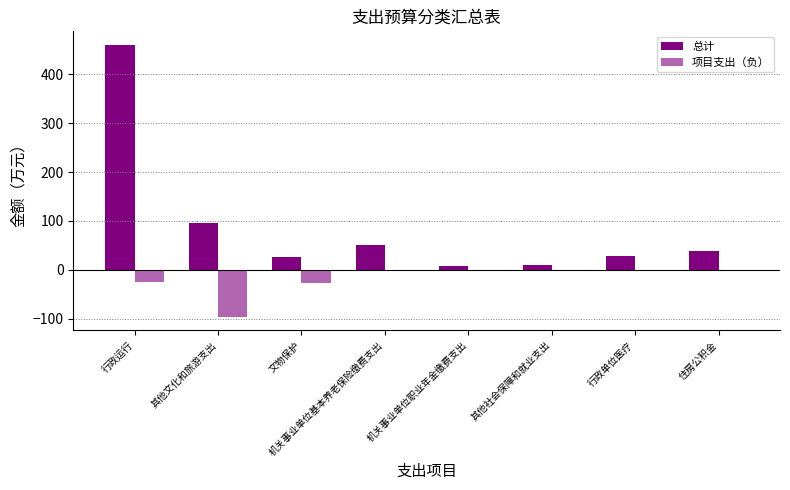

Is it true that 项目支出（负） equals -30.8 at 行政单位医疗?

False